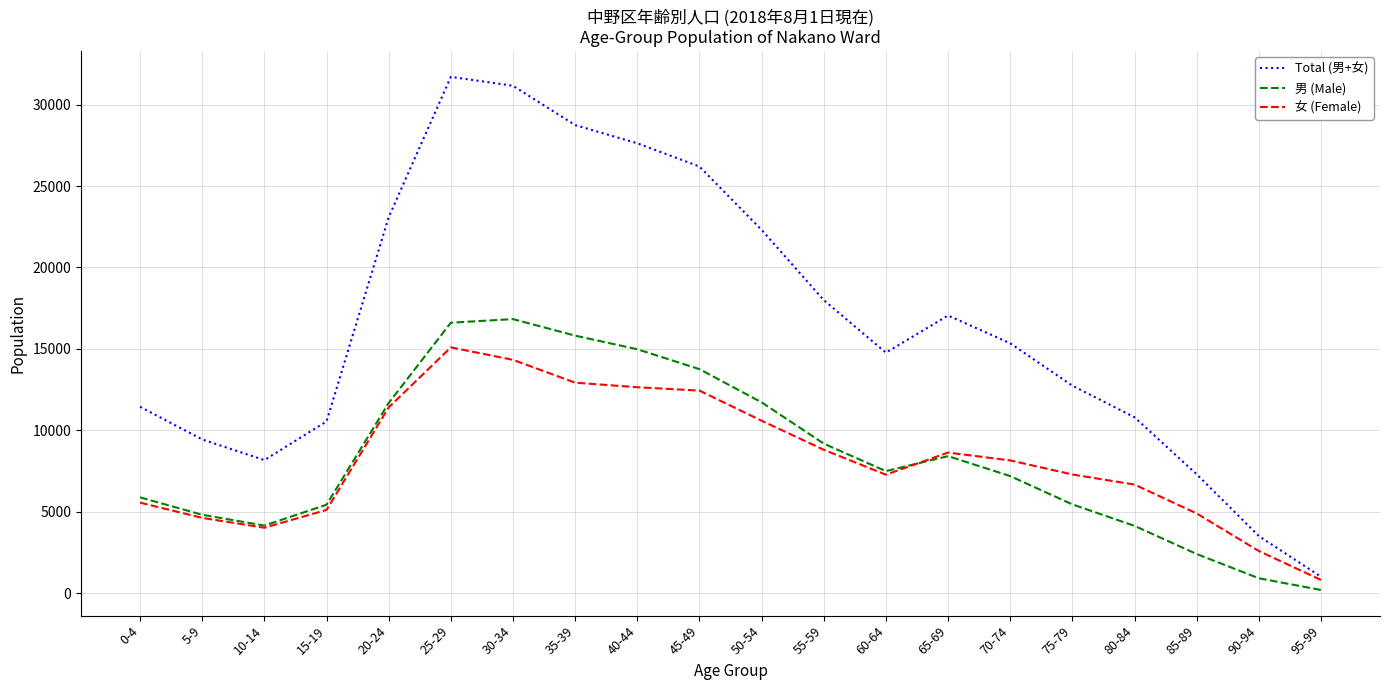

The 女 (Female) series shows 8989 at 30-34. True or false?

False